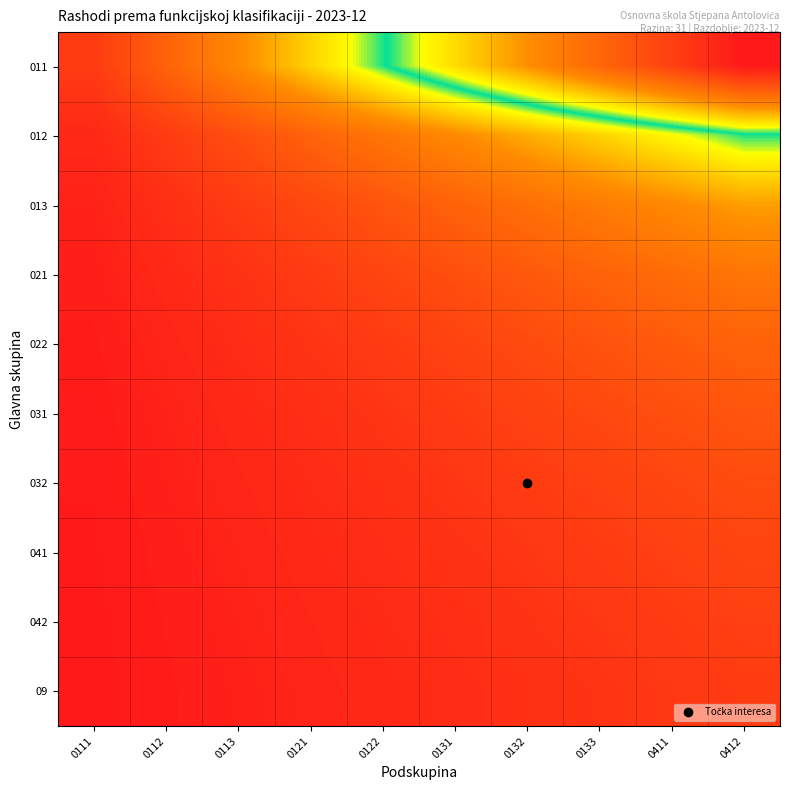

At how many categories does at least one series exceed 0?

10